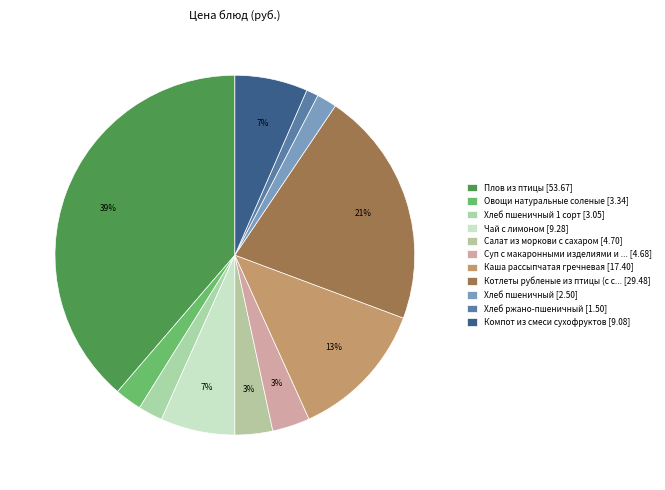

How many segments does this pie chart have?

11